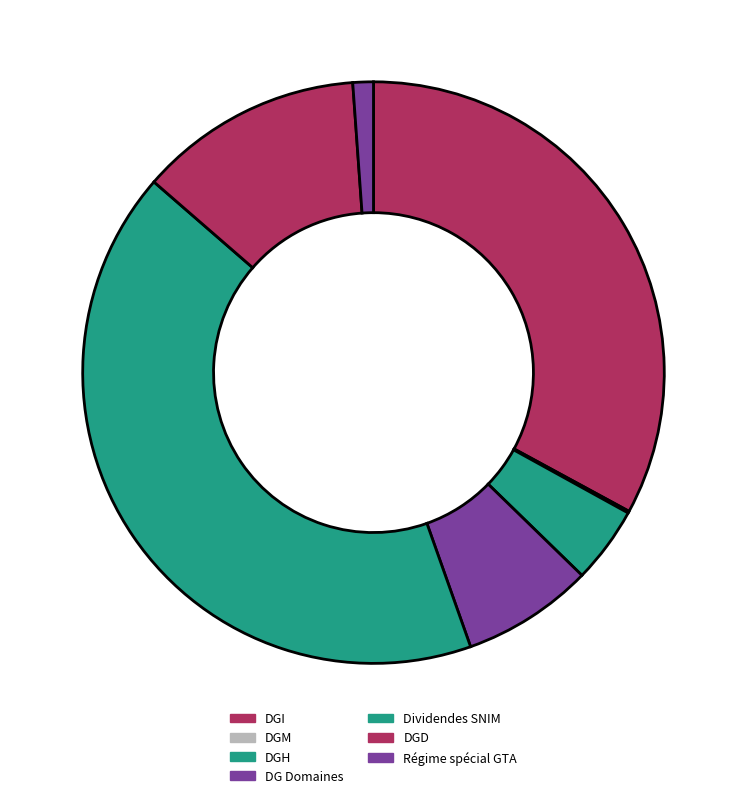

Is there a majority slice in this chart?

No